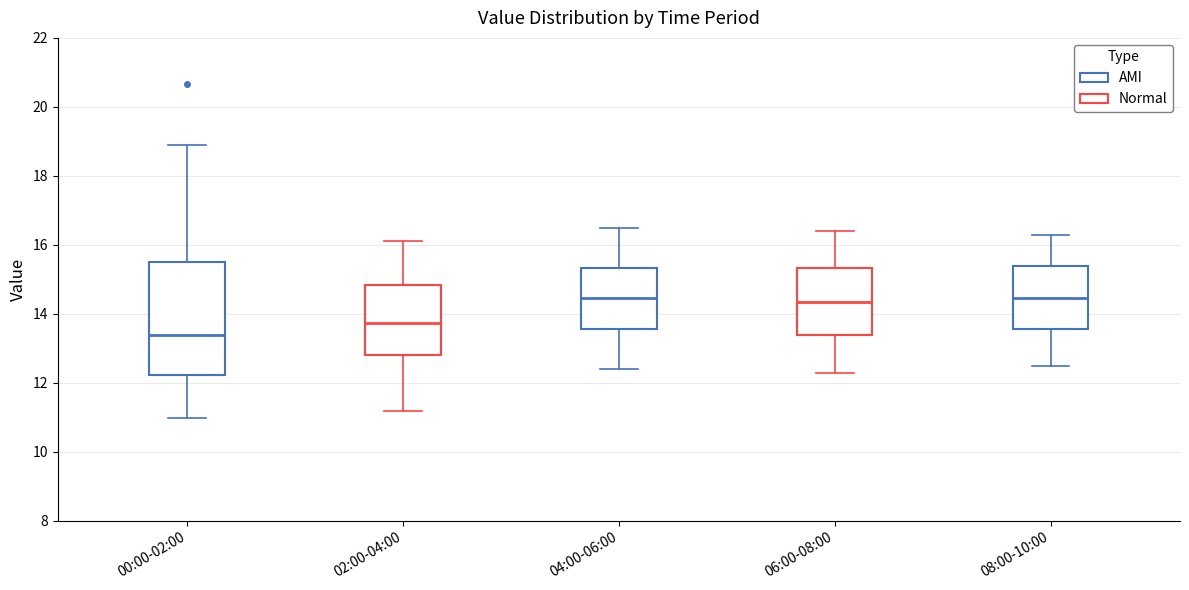

Reading left to right, read every box against the y-axis: the position of its median line, the range the box covers, and the ends of its whiskers. The values are not printed on the chart, so give them approximately, as read against the axis.

00:00-02:00: median 13.4, box 12.2 to 15.6, whiskers 11.0 to 19.0
02:00-04:00: median 13.8, box 12.8 to 14.8, whiskers 11.2 to 16.2
04:00-06:00: median 14.4, box 13.6 to 15.4, whiskers 12.4 to 16.6
06:00-08:00: median 14.4, box 13.4 to 15.4, whiskers 12.4 to 16.4
08:00-10:00: median 14.4, box 13.6 to 15.4, whiskers 12.6 to 16.4